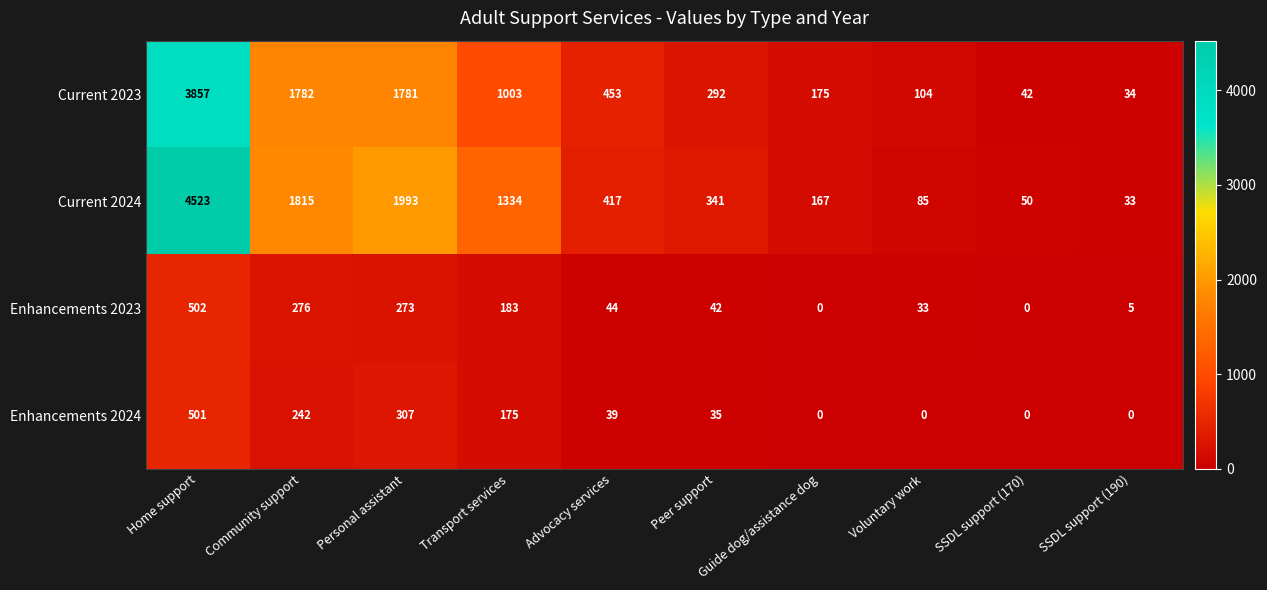

Rank the categories by Current 2023 value from highest to lowest.

Home support, Community support, Personal assistant, Transport services, Advocacy services, Peer support, Guide dog/assistance dog, Voluntary work, SSDL support (170), SSDL support (190)